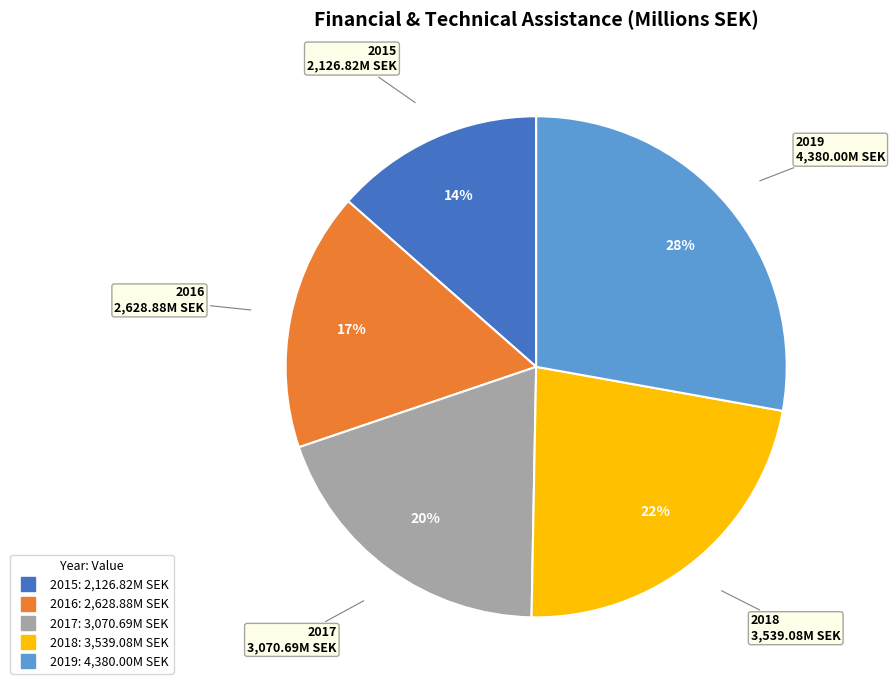

To the nearest percent, what is the difference between the largest and smallest slice percentages?

14%